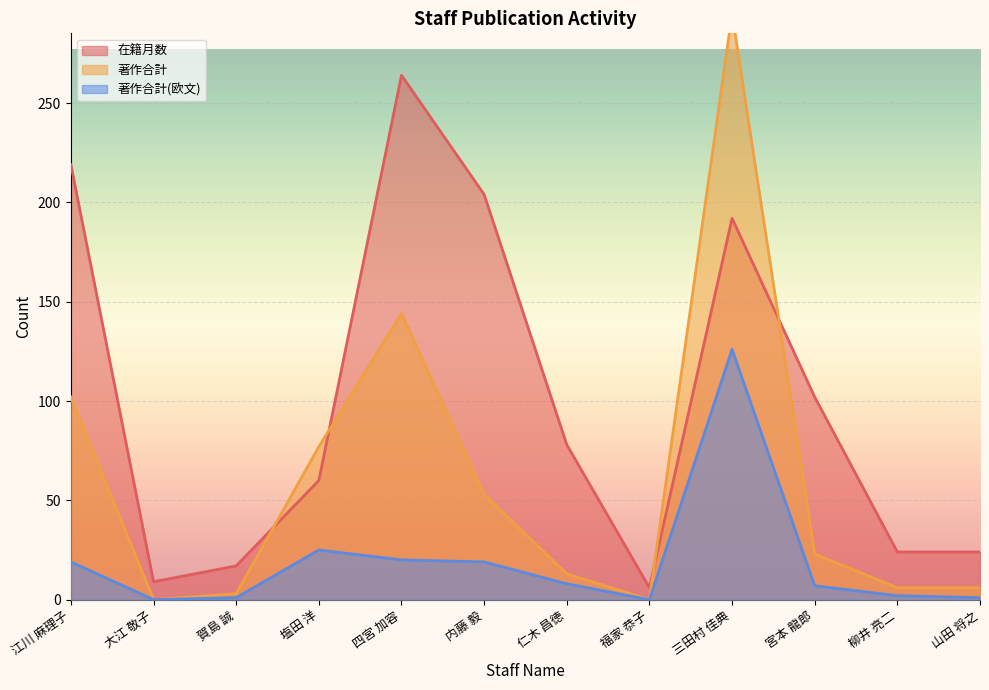

What is the label of the 8th point from the right?

四宮 加容